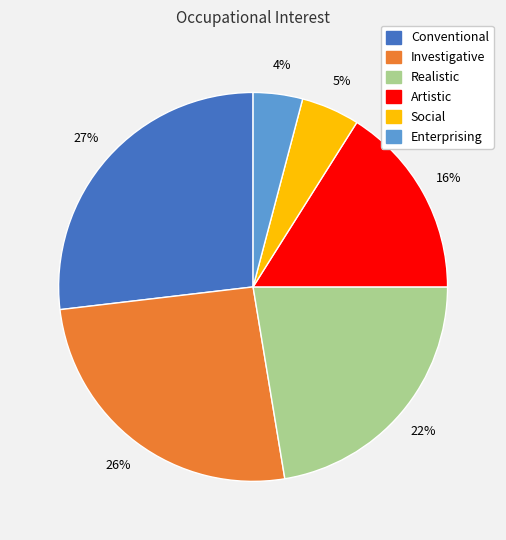

Which slice is the smallest?

Enterprising